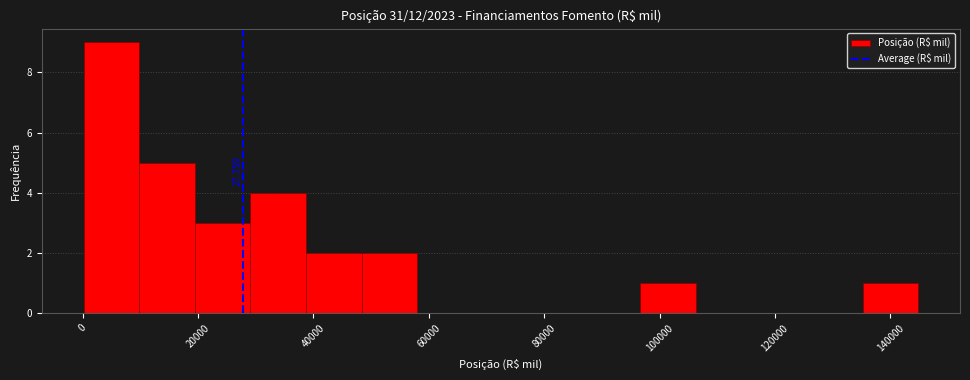

Which range on the x-axis has the tallest bar?

0 to 10000